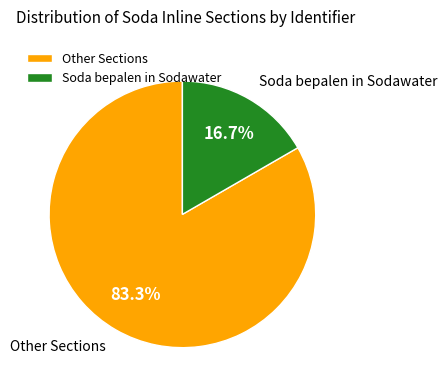

Approximately how many times larger is the value at Other Sections compared to Soda bepalen in Sodawater?

5.0